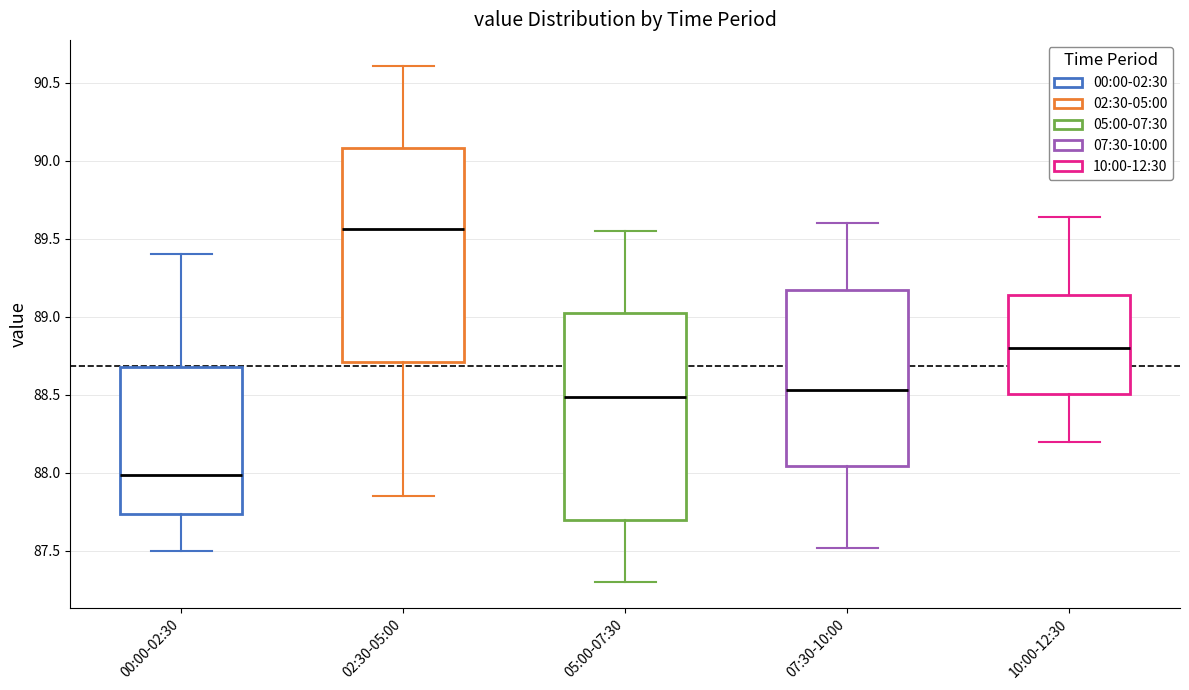

Reading left to right, read every box against the y-axis: the position of its median line, the range the box covers, and the ends of its whiskers. The values are not printed on the chart, so give them approximately, as read against the axis.

00:00-02:30: median 88.00, box 87.75 to 88.70, whiskers 87.50 to 89.40
02:30-05:00: median 89.55, box 88.70 to 90.10, whiskers 87.85 to 90.60
05:00-07:30: median 88.50, box 87.70 to 89.05, whiskers 87.30 to 89.55
07:30-10:00: median 88.55, box 88.05 to 89.20, whiskers 87.50 to 89.60
10:00-12:30: median 88.80, box 88.50 to 89.15, whiskers 88.20 to 89.65